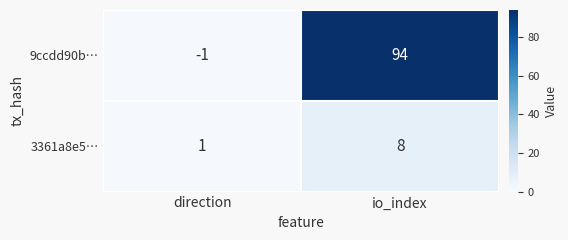

How many data points does each series have?

2